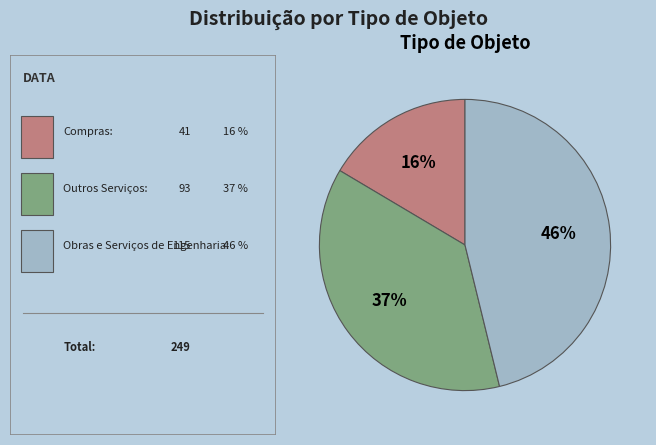

Is there a majority slice in this chart?

No